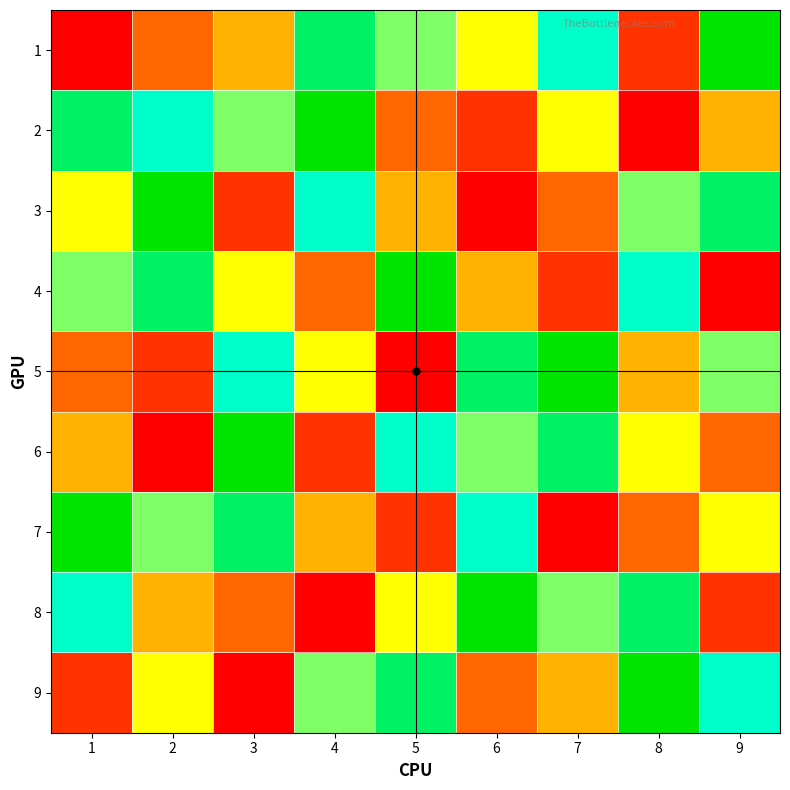

Reading right to left, transcribe all the data shown in this chart.

1: 9=9	8=2	7=7	6=5	5=6	4=8	3=4	2=3	1=1
2: 9=4	8=1	7=5	6=2	5=3	4=9	3=6	2=7	1=8
3: 9=8	8=6	7=3	6=1	5=4	4=7	3=2	2=9	1=5
4: 9=1	8=7	7=2	6=4	5=9	4=3	3=5	2=8	1=6
5: 9=6	8=4	7=9	6=8	5=1	4=5	3=7	2=2	1=3
6: 9=3	8=5	7=8	6=6	5=7	4=2	3=9	2=1	1=4
7: 9=5	8=3	7=1	6=7	5=2	4=4	3=8	2=6	1=9
8: 9=2	8=8	7=6	6=9	5=5	4=1	3=3	2=4	1=7
9: 9=7	8=9	7=4	6=3	5=8	4=6	3=1	2=5	1=2